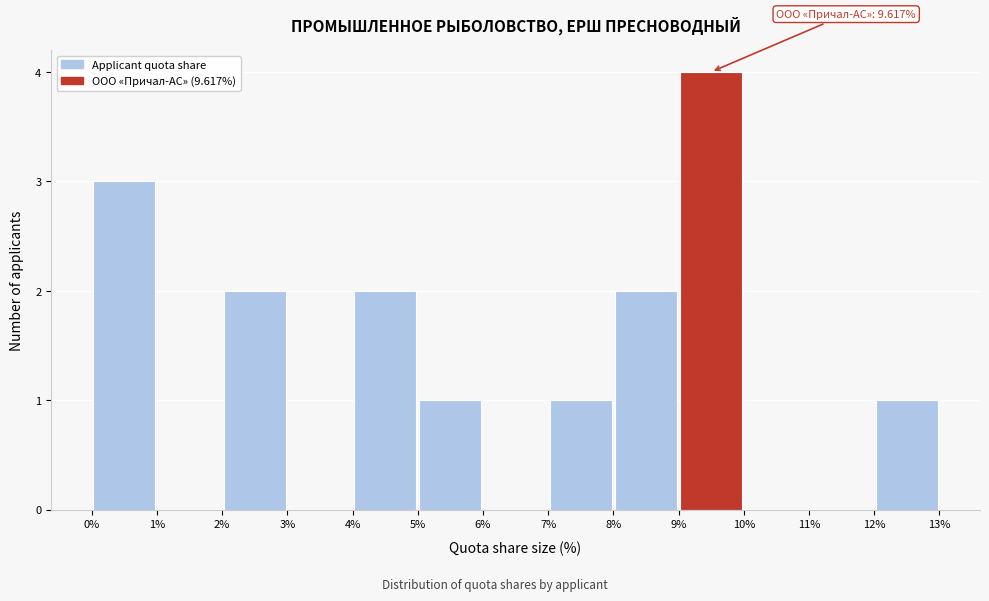

Which range on the x-axis has the tallest bar?

9% to 10%